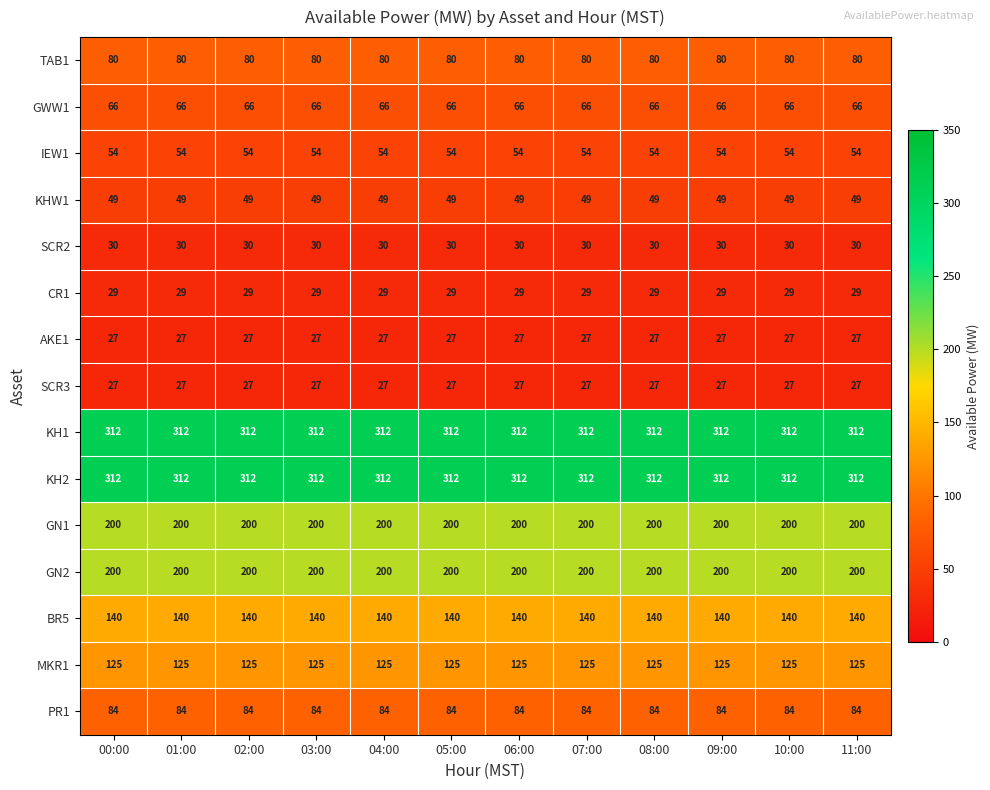

What is the sum of all TAB1 values?

960